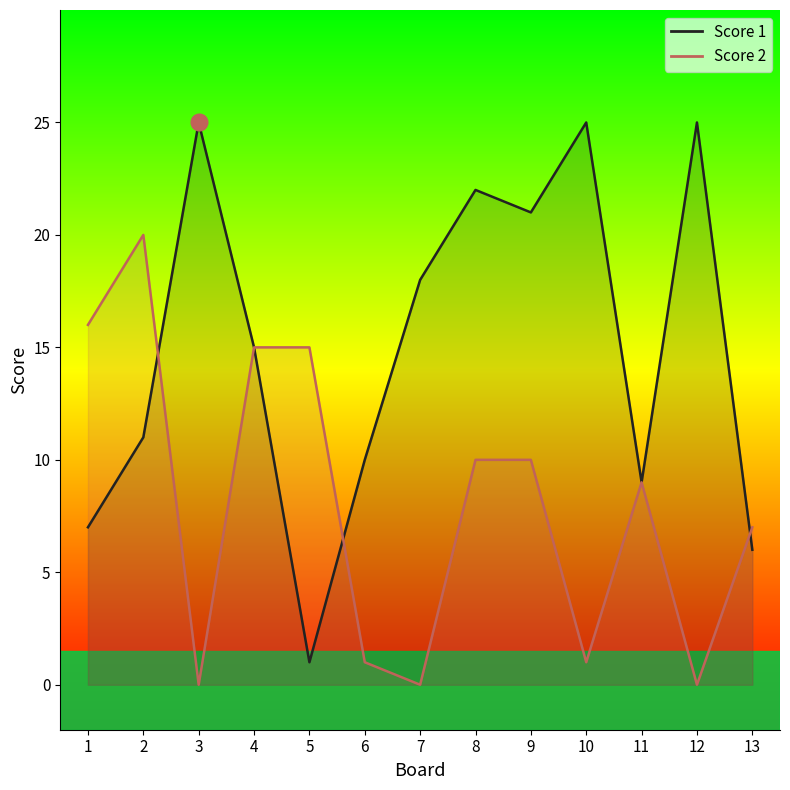

Which category has the lowest value across all series?

3